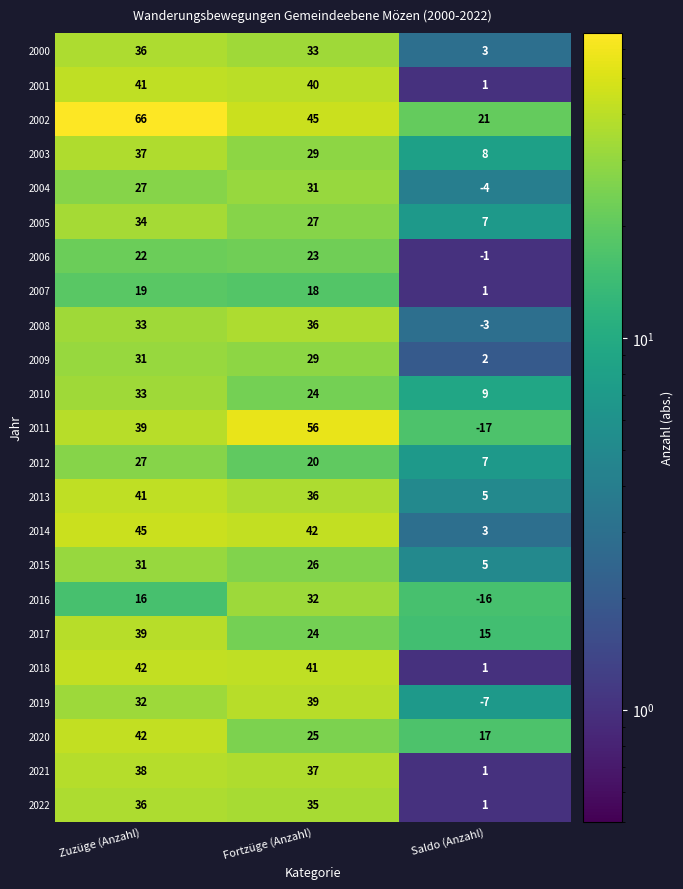

What is the spread (max minus min) of values at Fortzüge (Anzahl)?

38